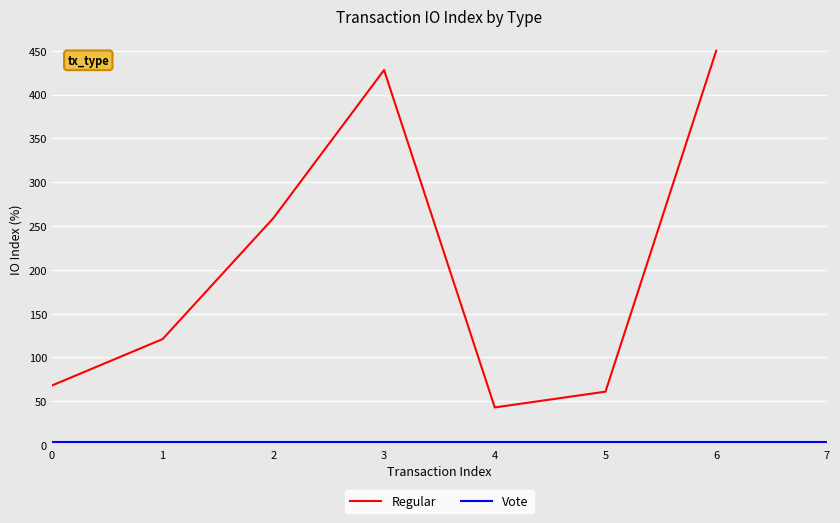

Where is the first local maximum?

3